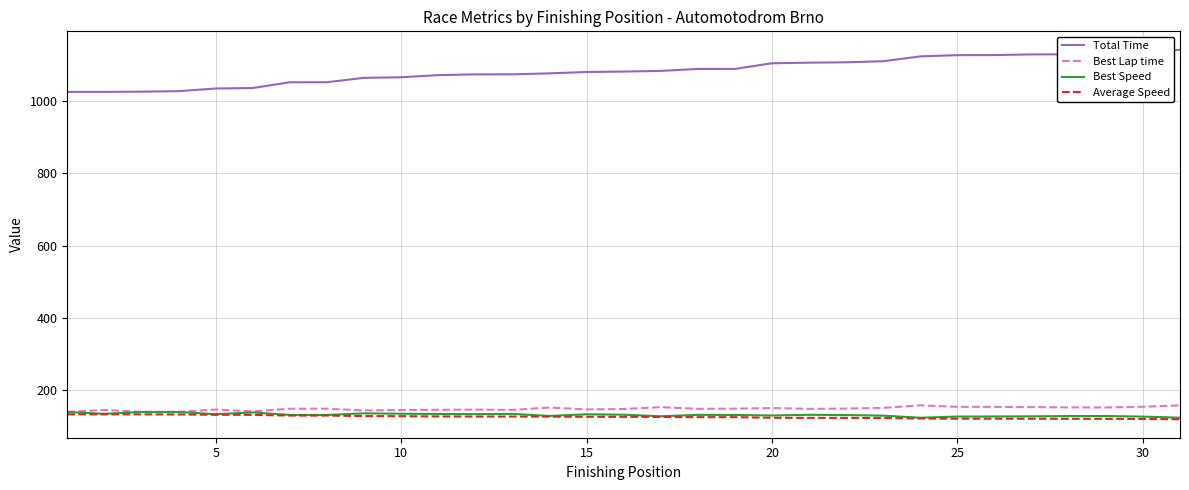

Does the chart display data point markers on the line(s)?

No